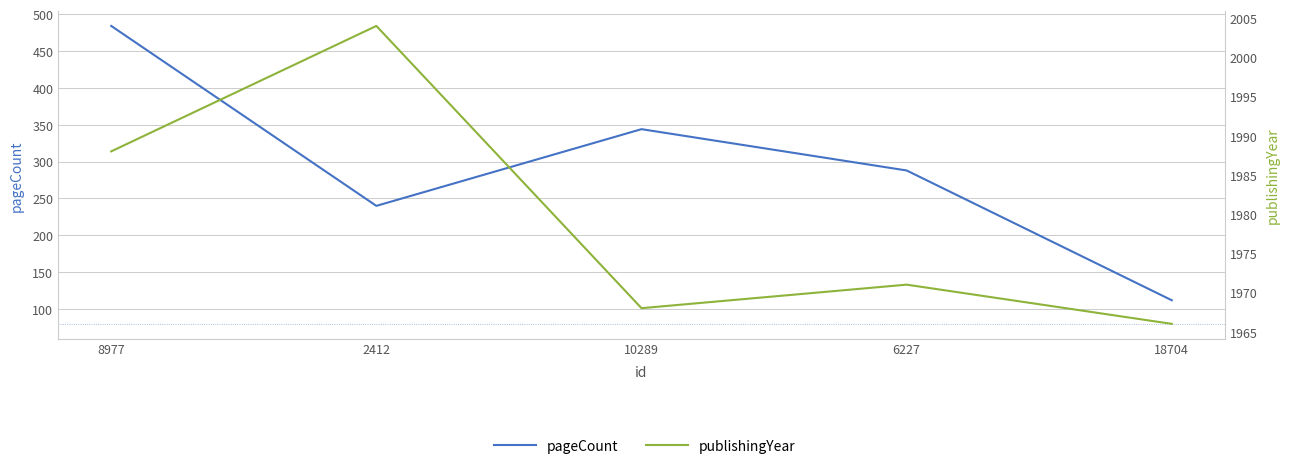

What is the label of the 1st point from the left?

8977